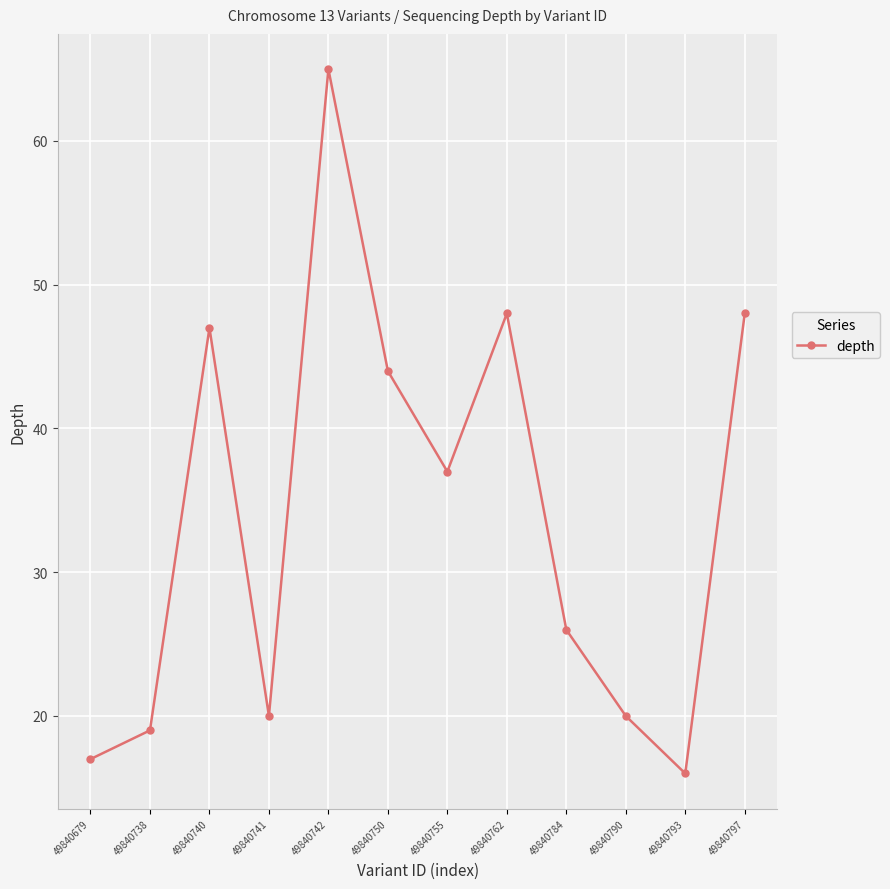

At which label is the value closest to 40?

49840755